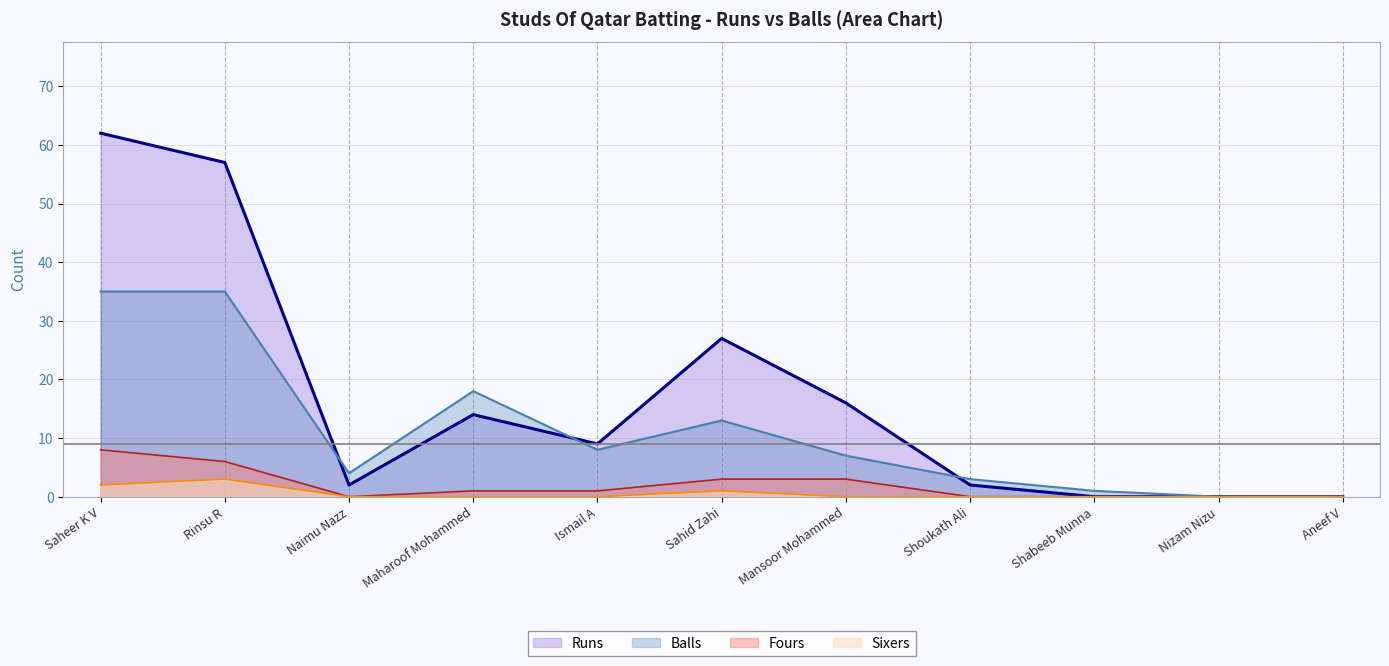

True or false: Balls and Sixers cross at least once.

False